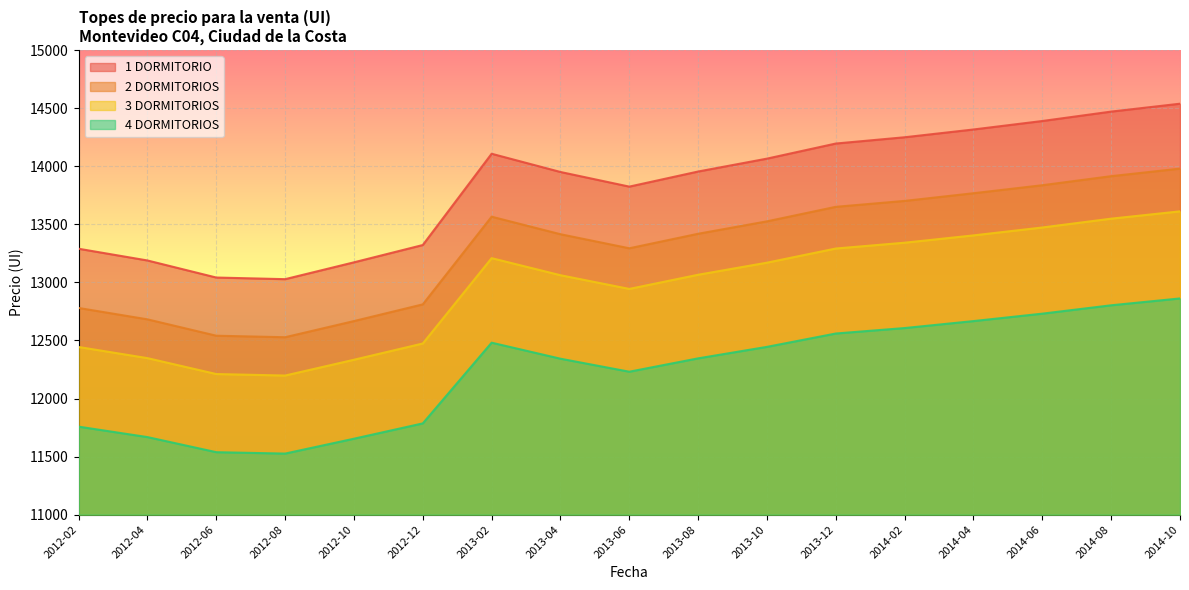

True or false: 1 DORMITORIO and 3 DORMITORIOS cross at least once.

False